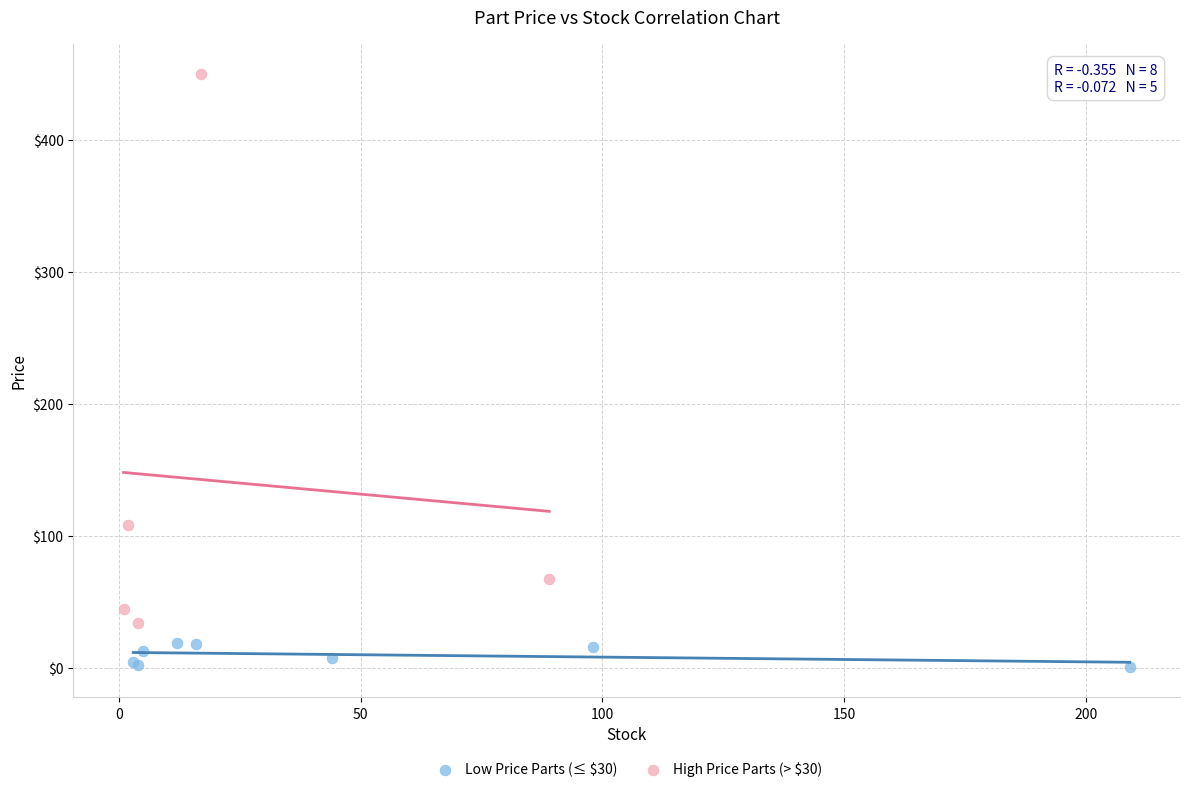

Which series has the widest spread of Y values?

High Price Parts (> $30)